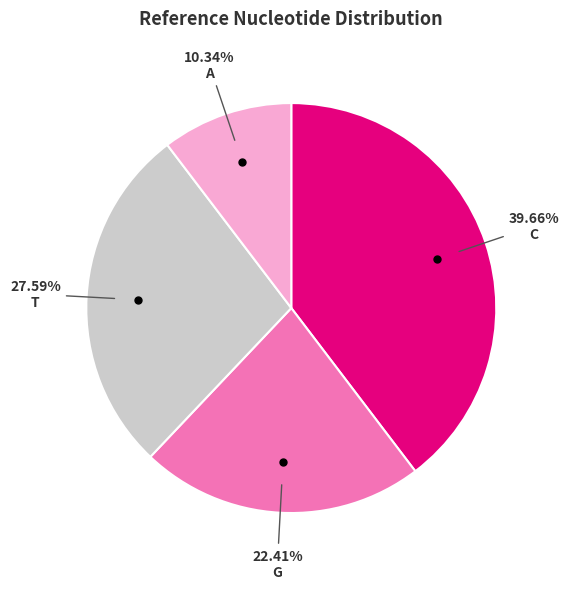

Does any single category account for the majority?

No